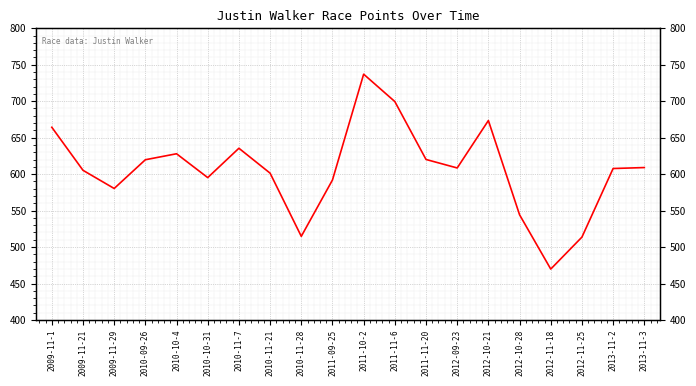

True or false: the data has more than 1 interior local peaks.

True